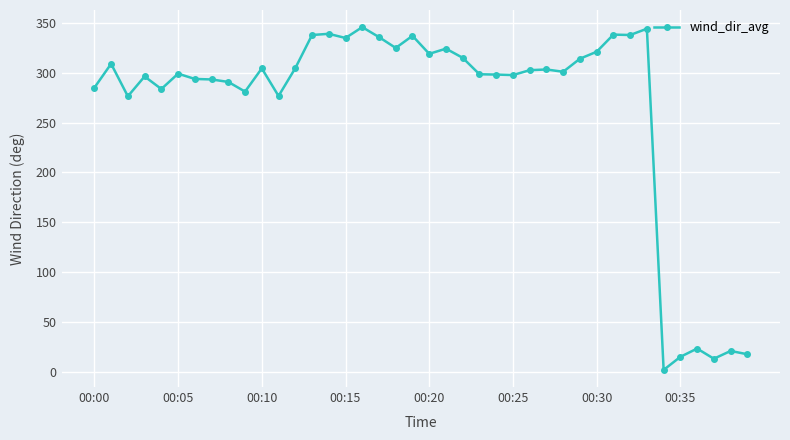

What is the value of the 29th point from the left?

301.0